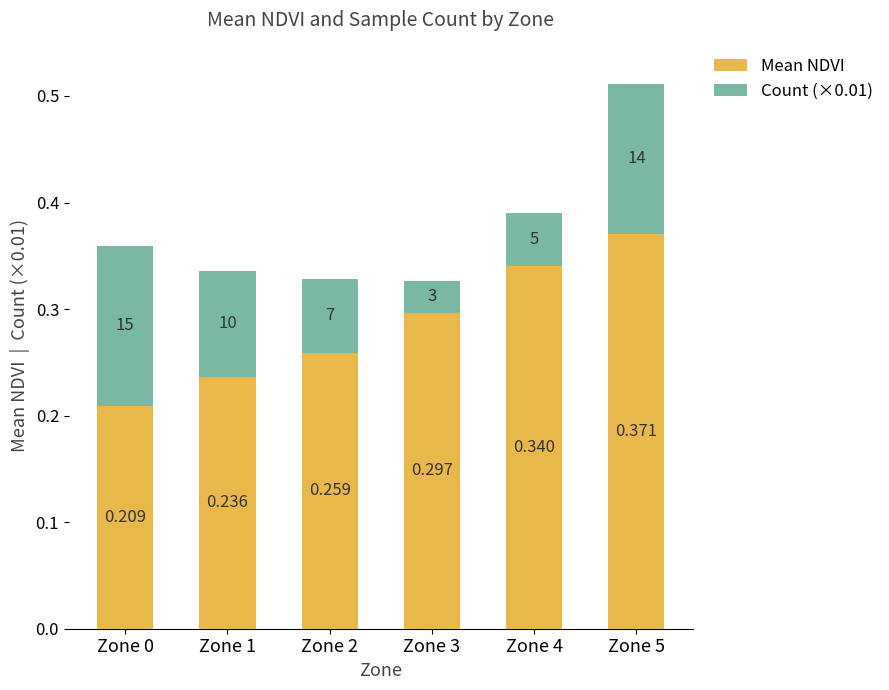

What are all the series names shown in the legend?

Mean NDVI, Count (×0.01)